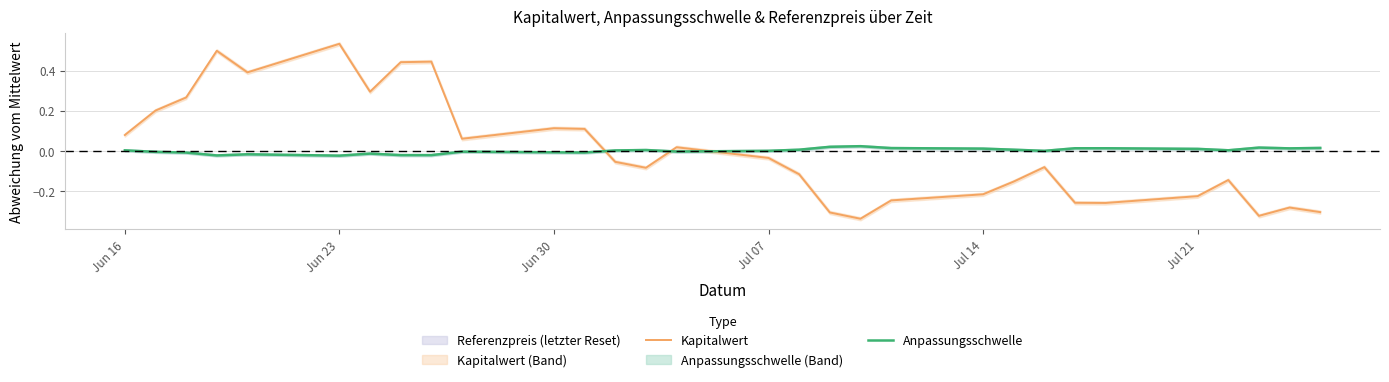

What is the difference between the maximum and minimum values in the Kapitalwert series?

0.9